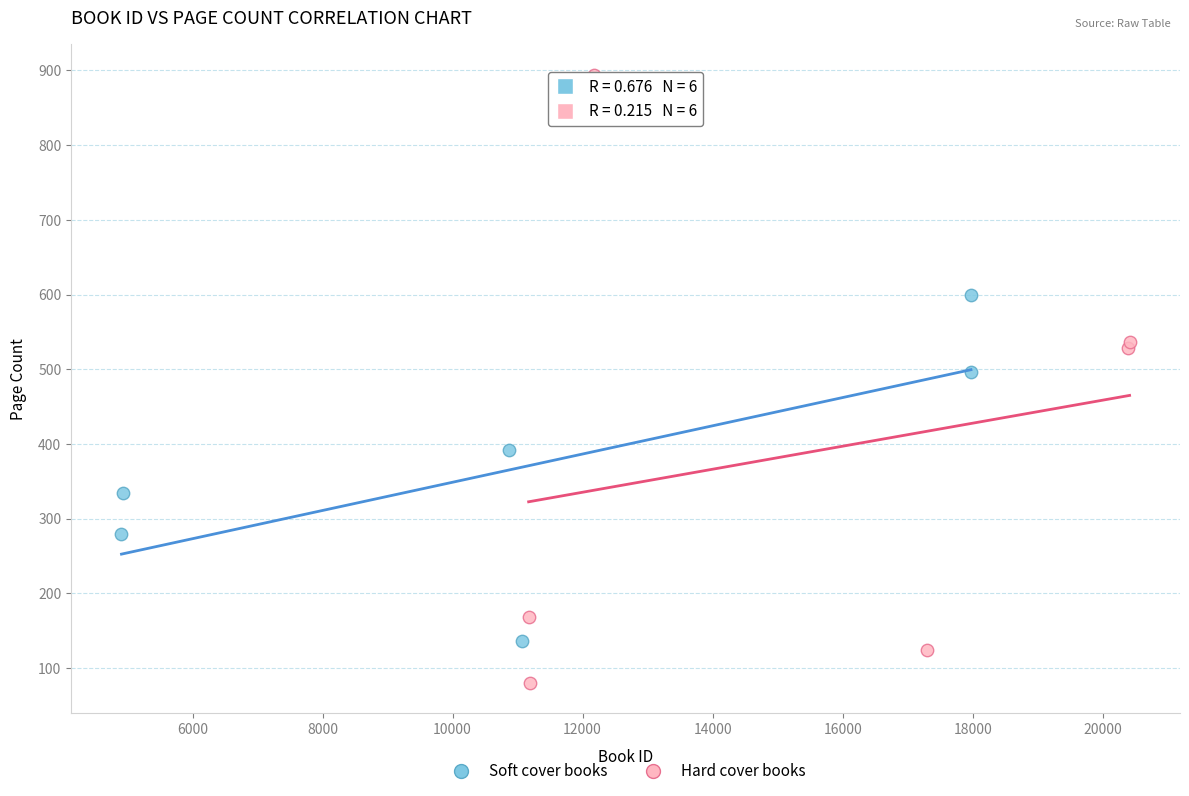

Which series reaches the minimum Y coordinate?

Hard cover books